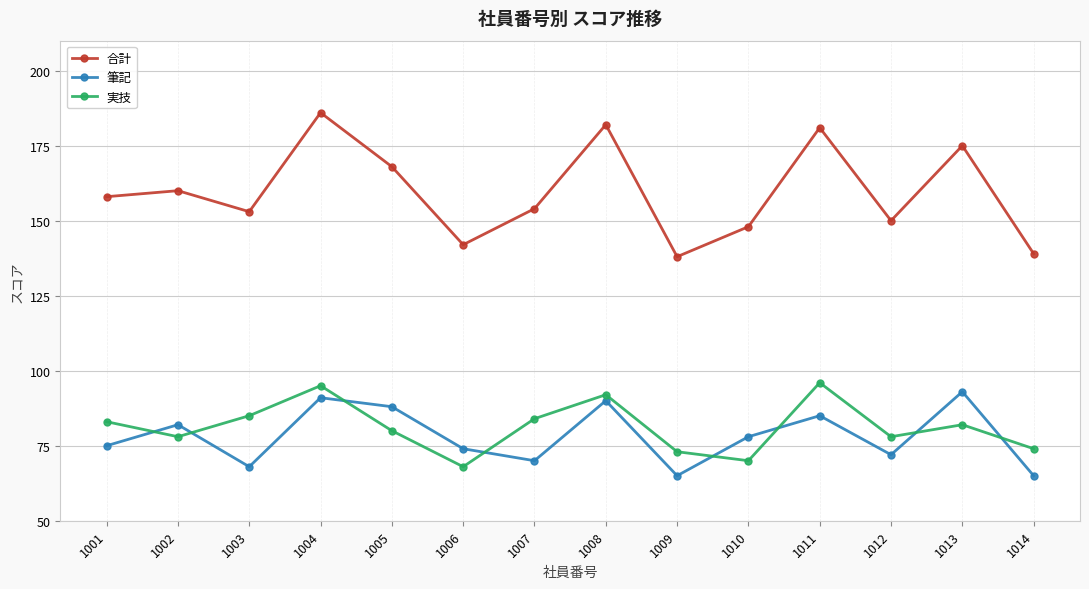

Reading left to right, extract all data points from this chart.

合計: 1001=158	1002=160	1003=153	1004=186	1005=168	1006=142	1007=154	1008=182	1009=138	1010=148	1011=181	1012=150	1013=175	1014=139
筆記: 1001=75	1002=82	1003=68	1004=91	1005=88	1006=74	1007=70	1008=90	1009=65	1010=78	1011=85	1012=72	1013=93	1014=65
実技: 1001=83	1002=78	1003=85	1004=95	1005=80	1006=68	1007=84	1008=92	1009=73	1010=70	1011=96	1012=78	1013=82	1014=74